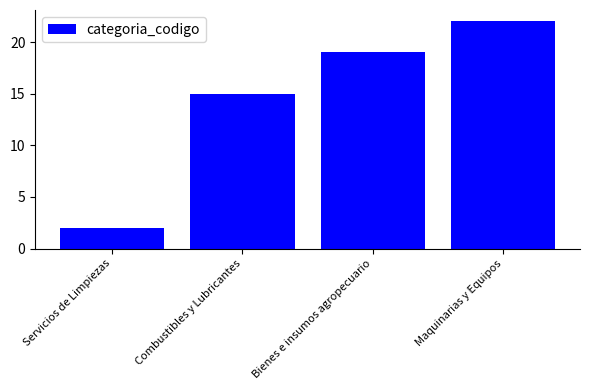

Reading right to left, what are all the values shown in this chart?

22	19	15	2